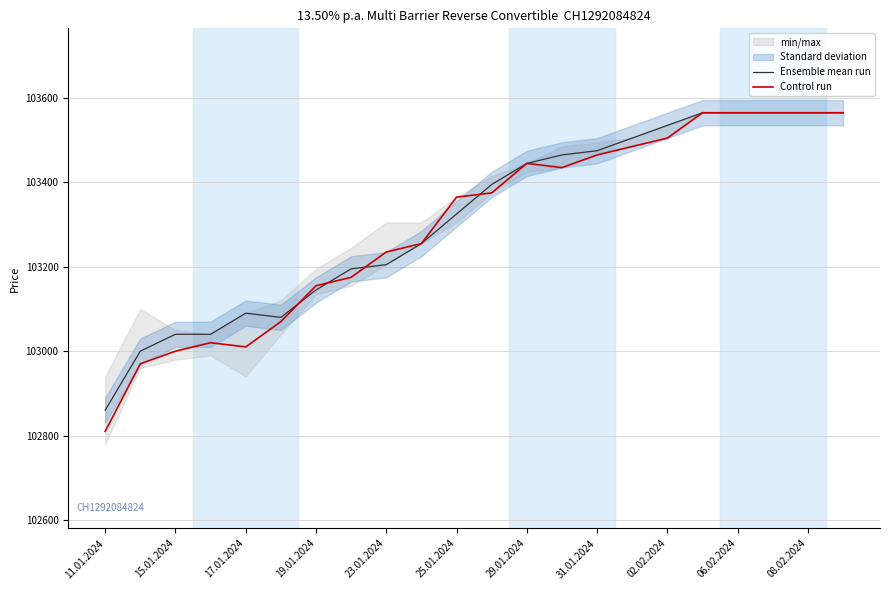

The Ensemble mean run series shows 103205 at 23.01.2024. True or false?

True